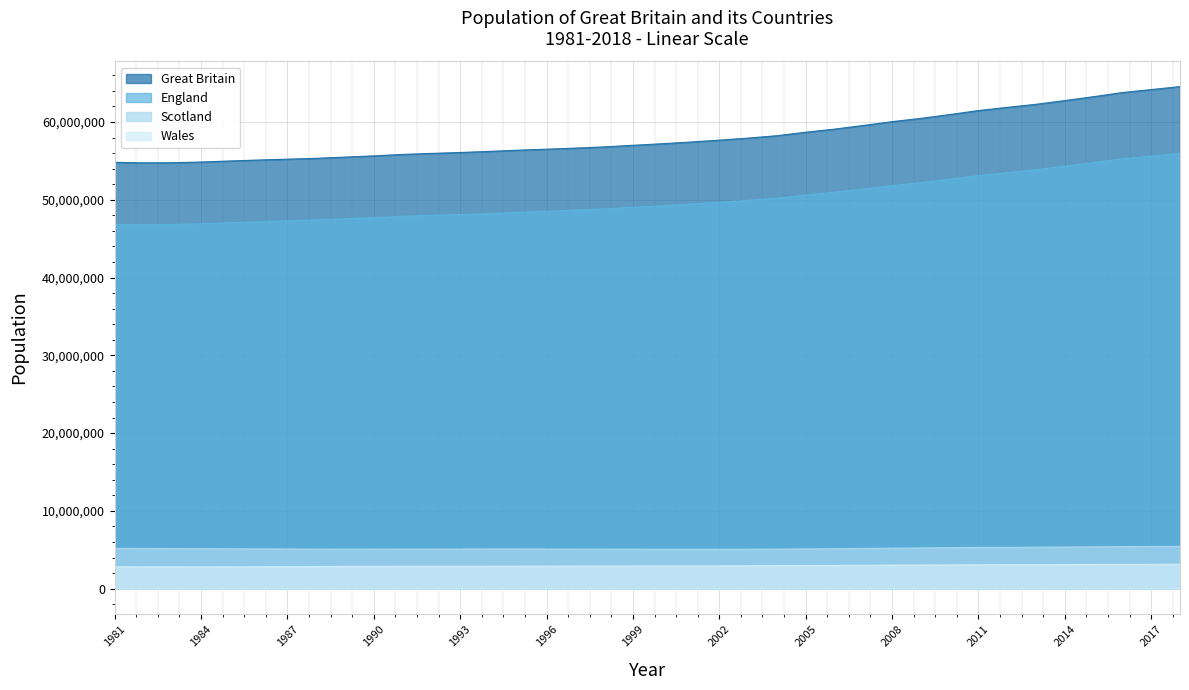

What is the difference between the England values at 2012 and 1987?

6193300